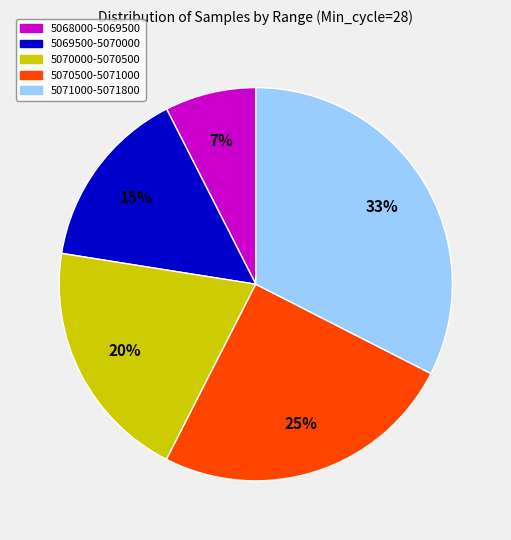

Is there a majority slice in this chart?

No